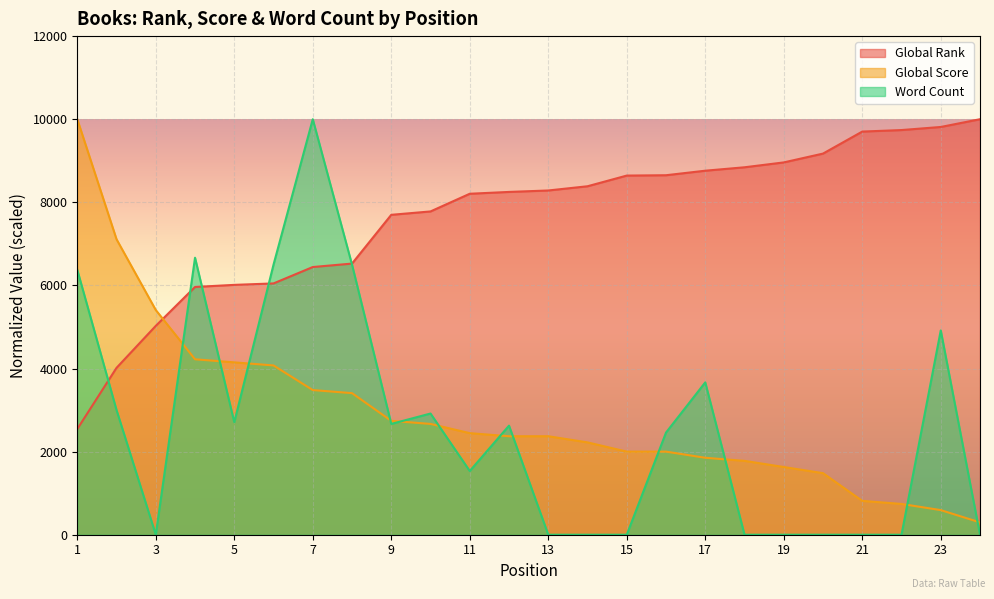

What is the value of the Global Score point at the 24th from the left?

296.3